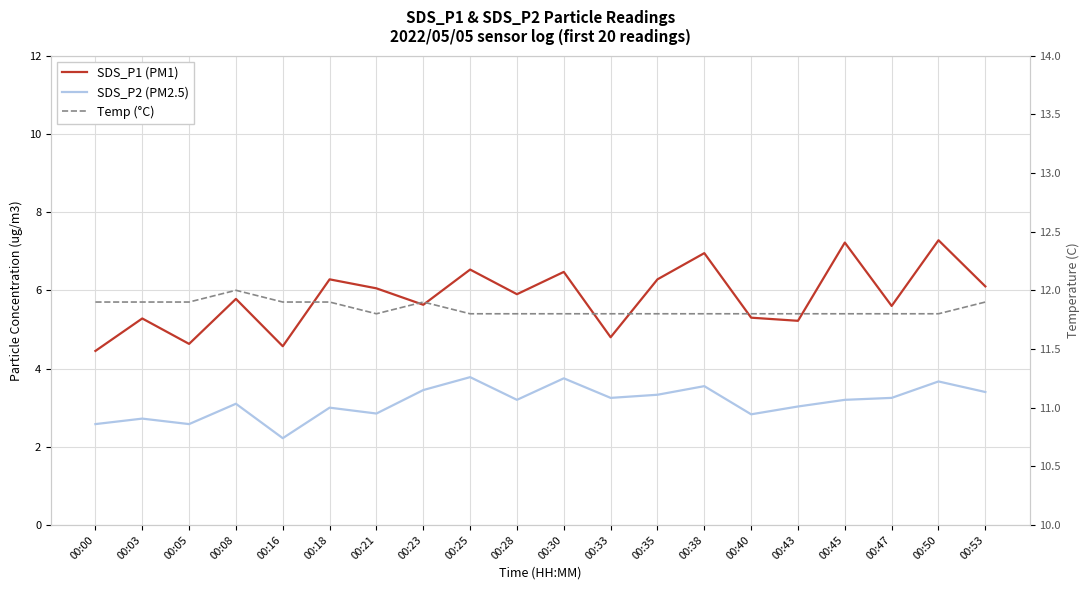

Which category has the highest value in the SDS_P1 (PM1) series?

00:50